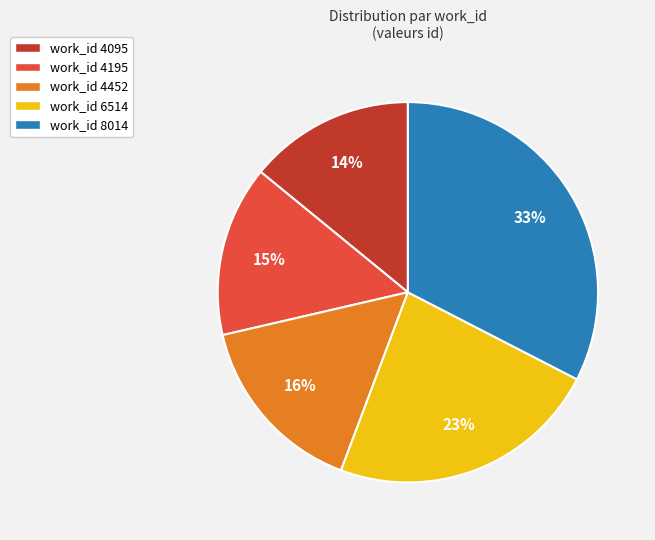

Count the number of slices in the pie.

5